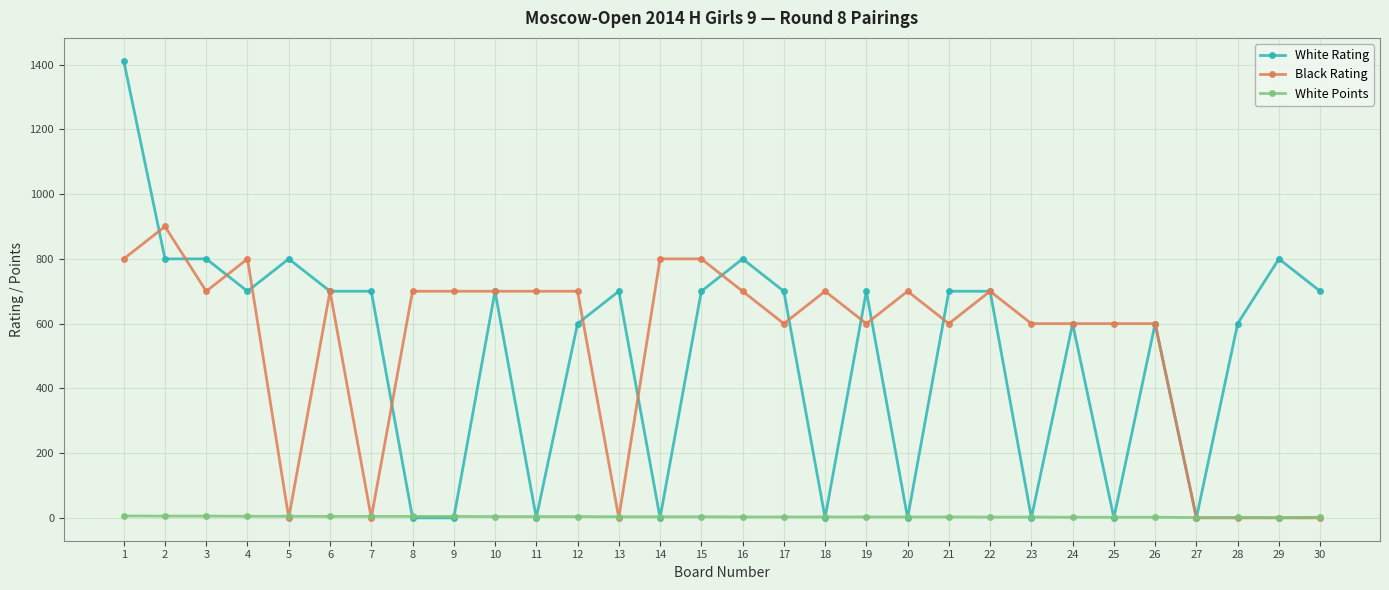

How many categories are shown in the chart?

30